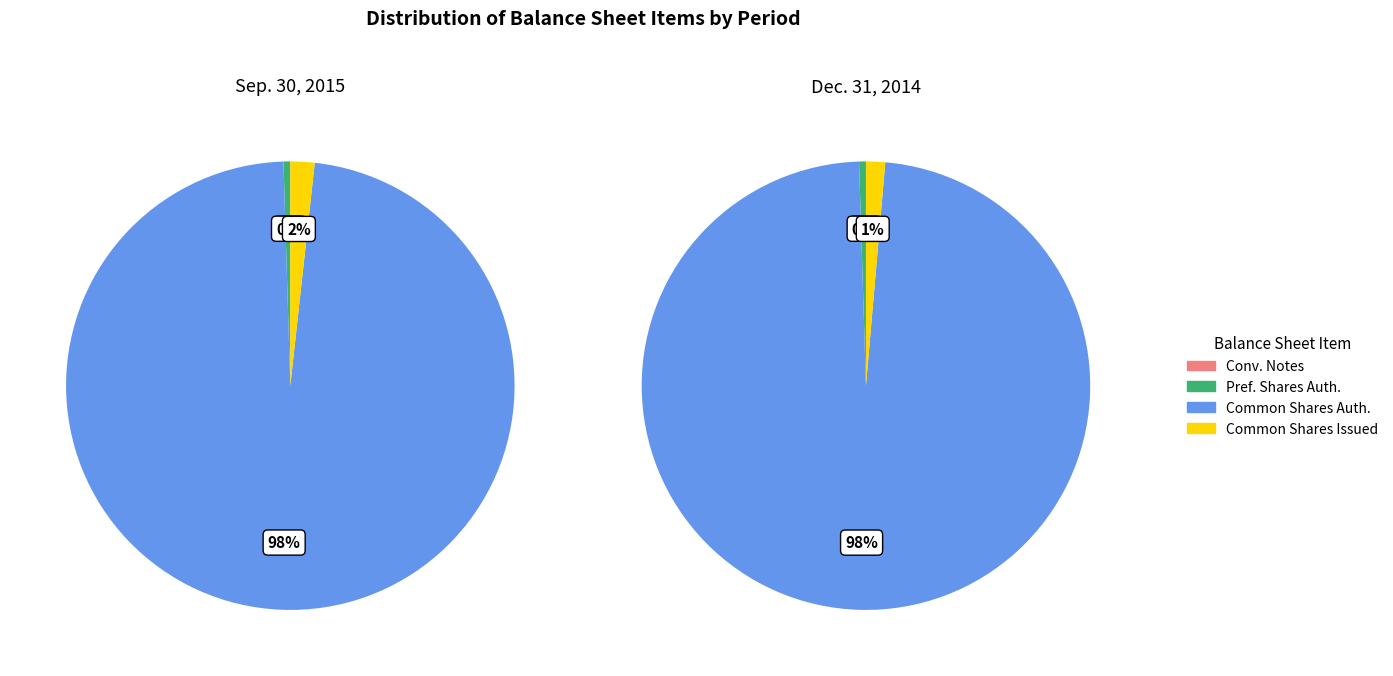

How many segments does this pie chart have?

4